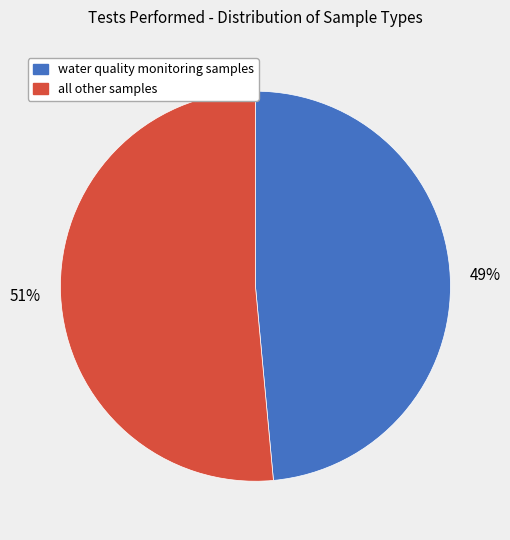

Is there a majority slice in this chart?

Yes